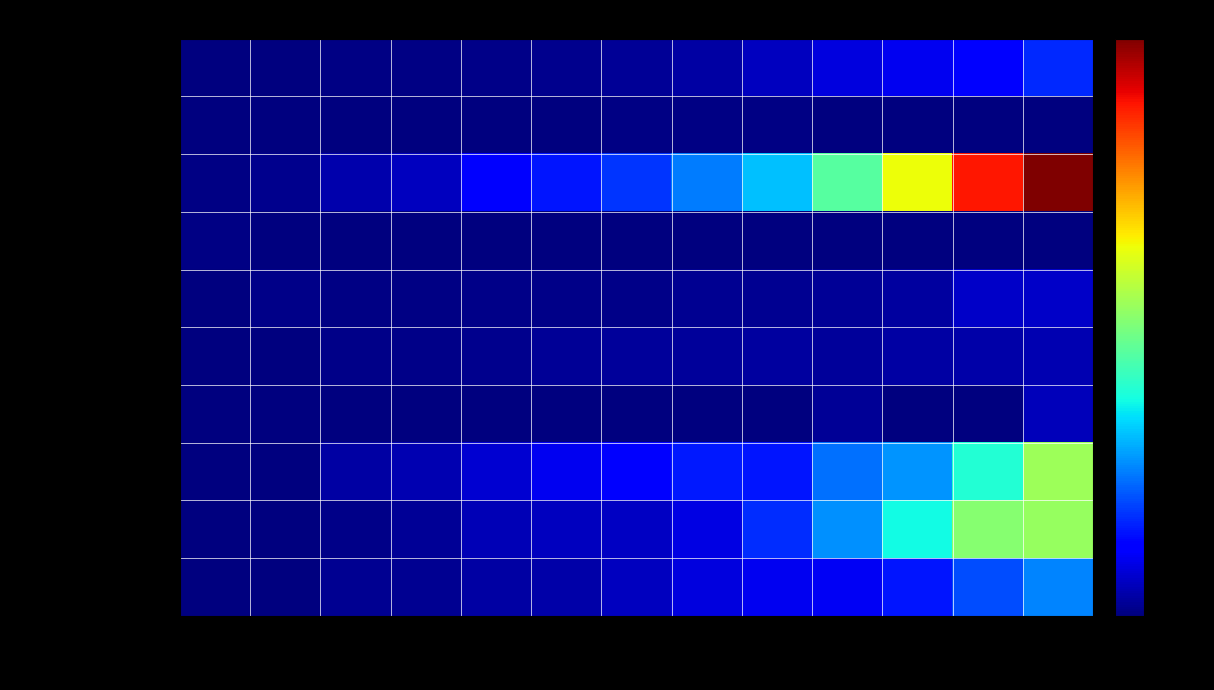

Between 2019 and 2014, which is larger?

2019